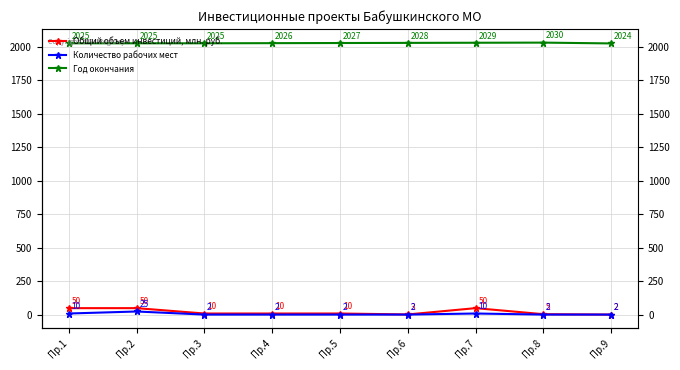

Count the Количество рабочих мест values in the range 2 to 10.

8